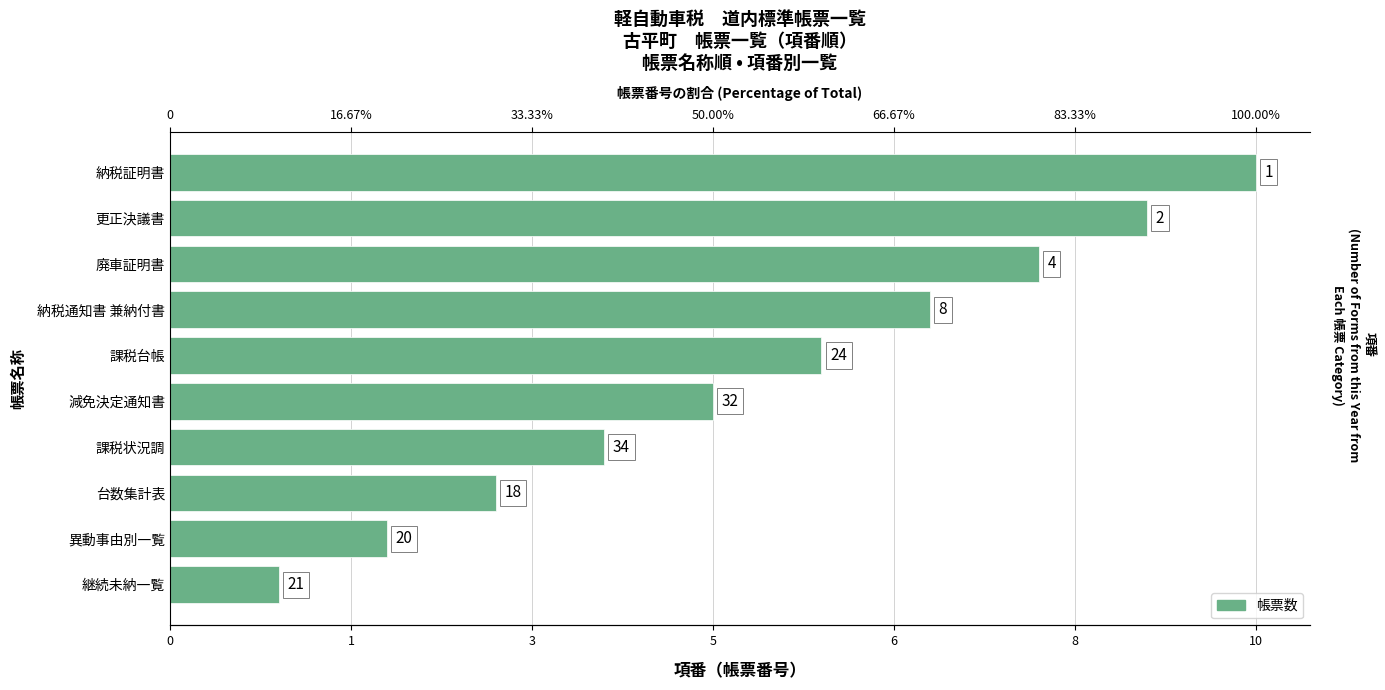

Is it true that the value at 継続未納一覧 is 1?

True